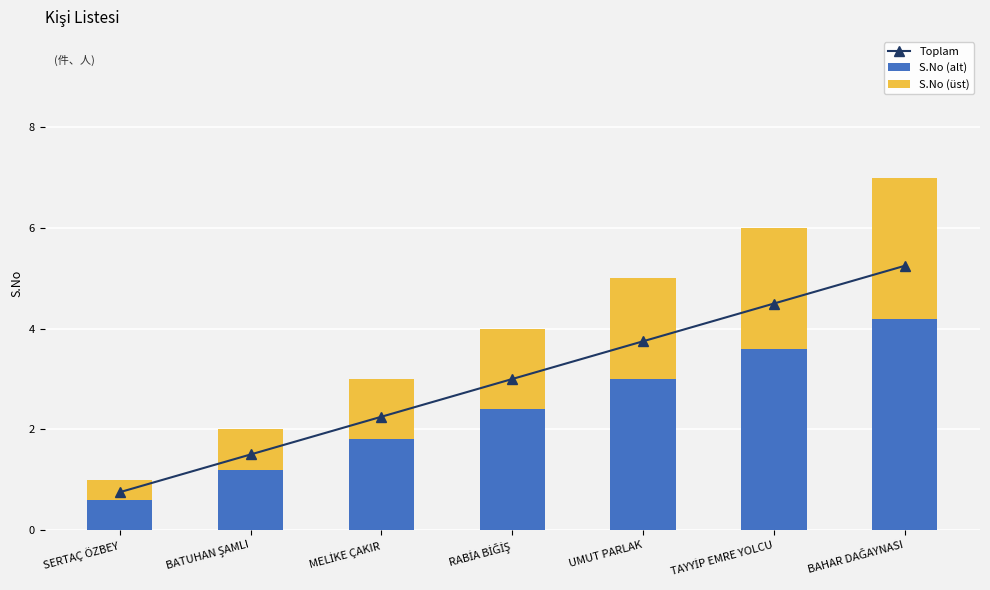

Count the S.No (üst) values in the range 0 to 2.

5